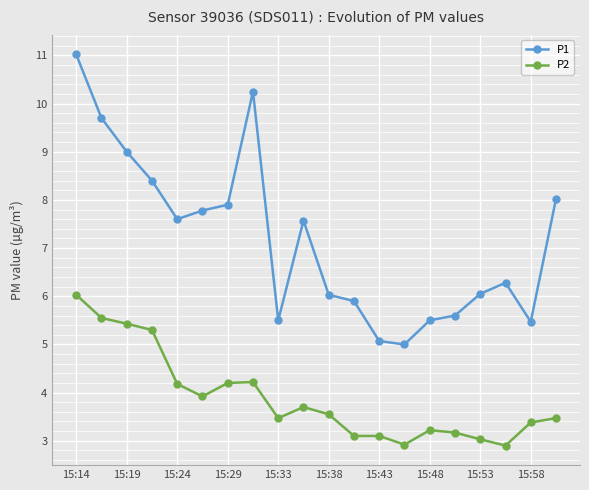

True or false: P1 and P2 cross at least once.

False